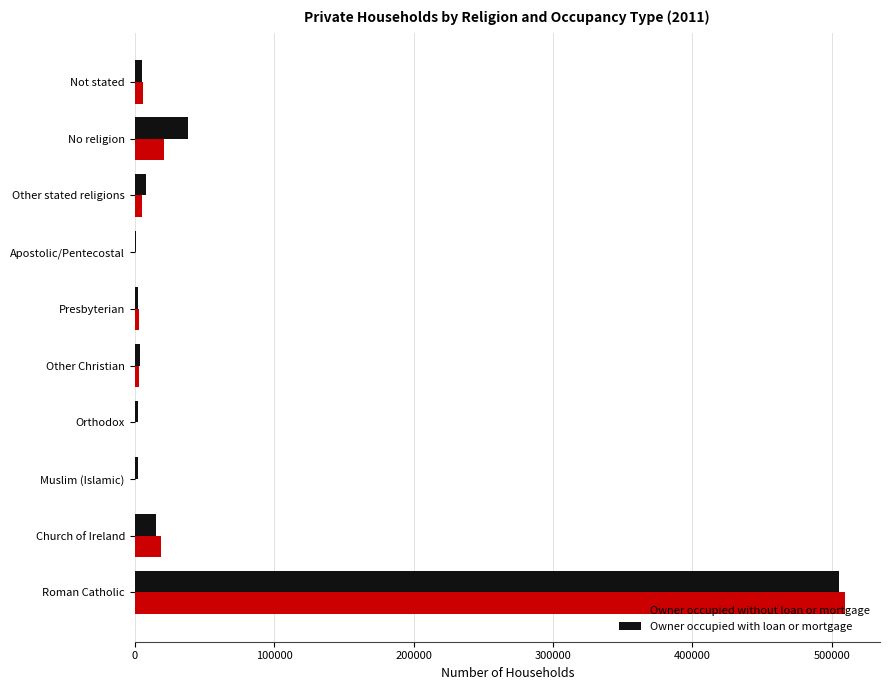

At which label does Owner occupied without loan or mortgage reach its peak?

Roman Catholic